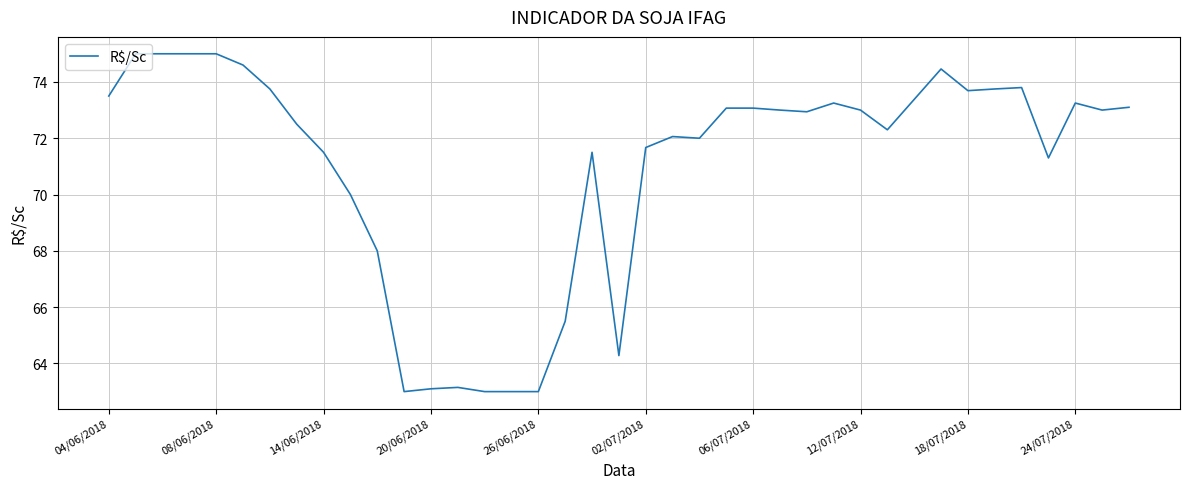

What is the maximum value shown in the chart?

75.0